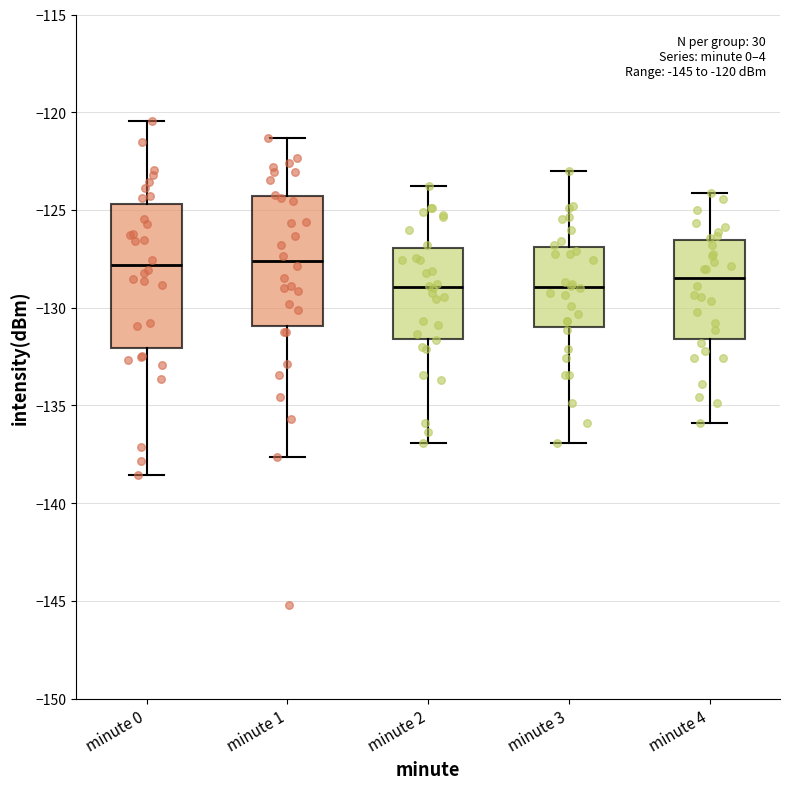

Which box is the tallest, from its lower edge to its upper edge?

minute 0